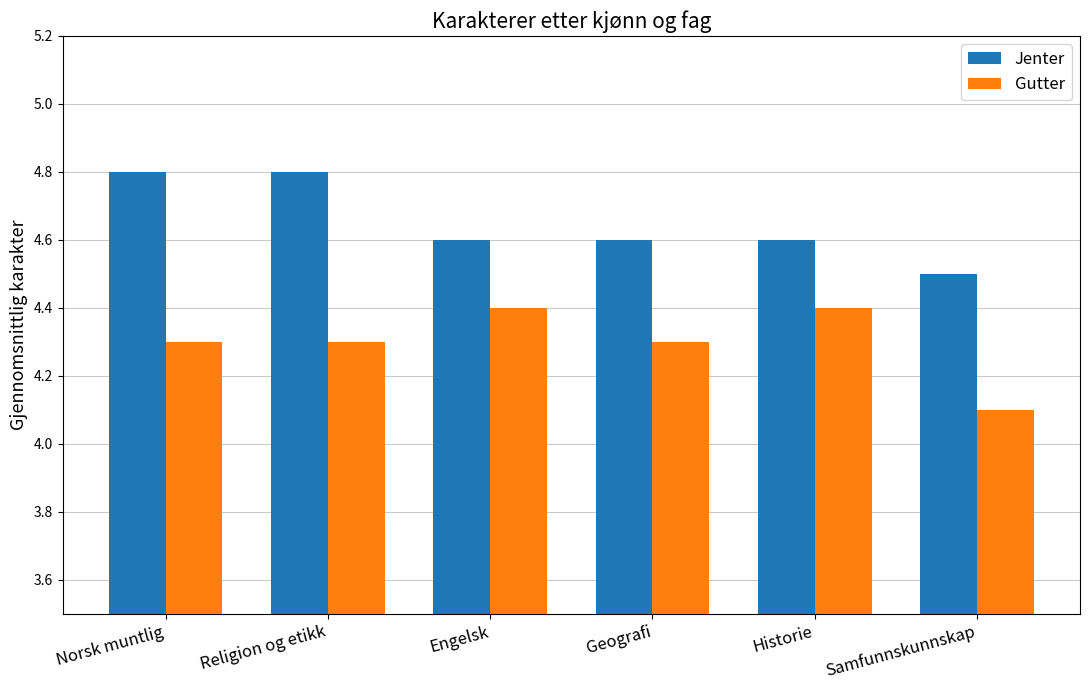

What is the sum of the Gutter values at Engelsk and Samfunnskunnskap?

8.5